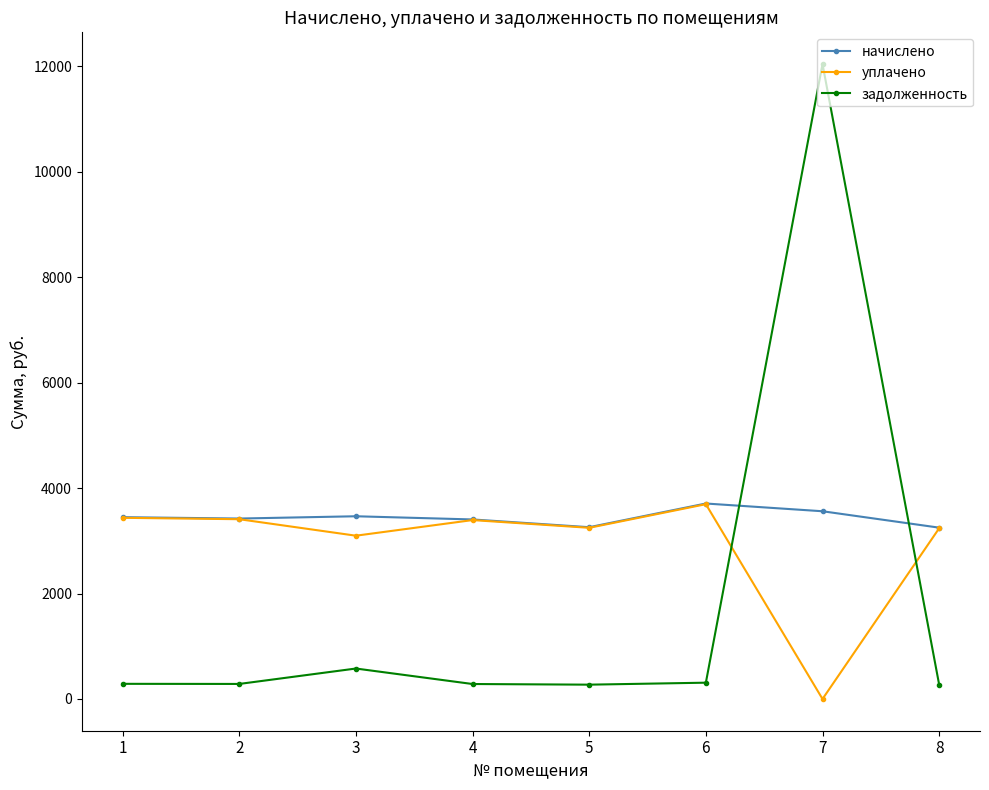

Where do задолженность and уплачено first cross each other?

6 and 7